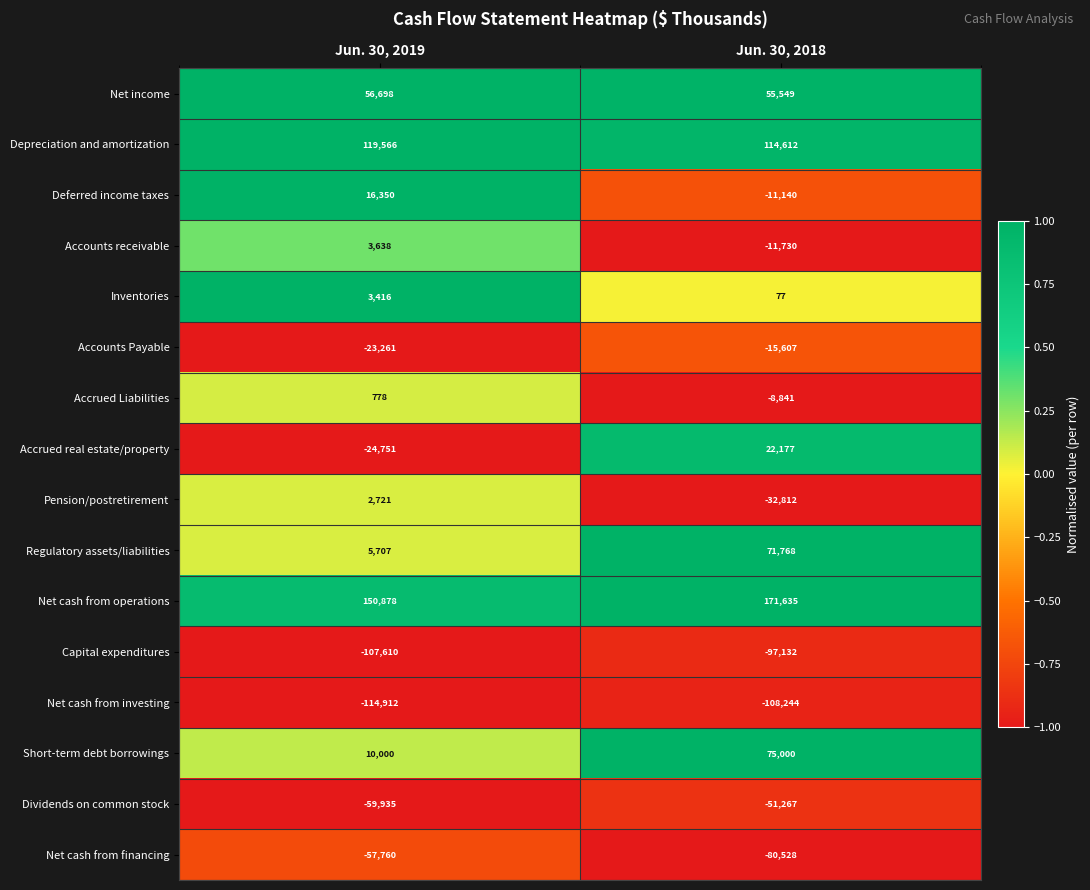

What is the difference between the highest and lowest values at Jun. 30, 2018?

279879